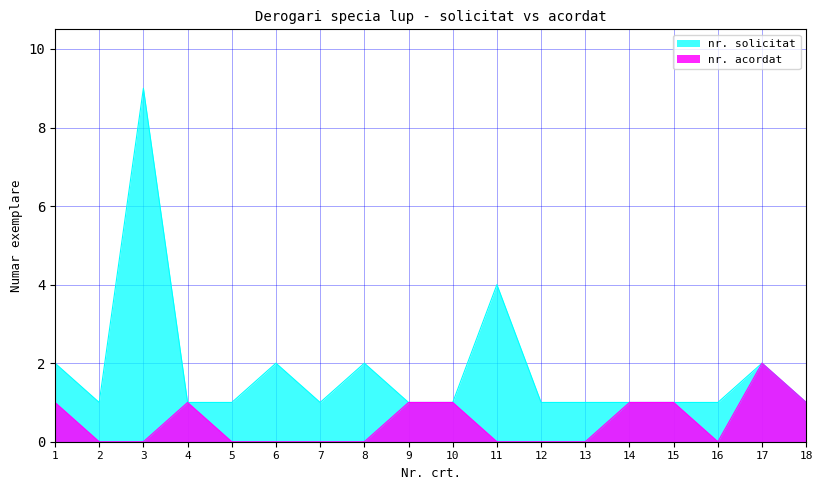

What are all the series names shown in the legend?

nr. solicitat, nr. acordat